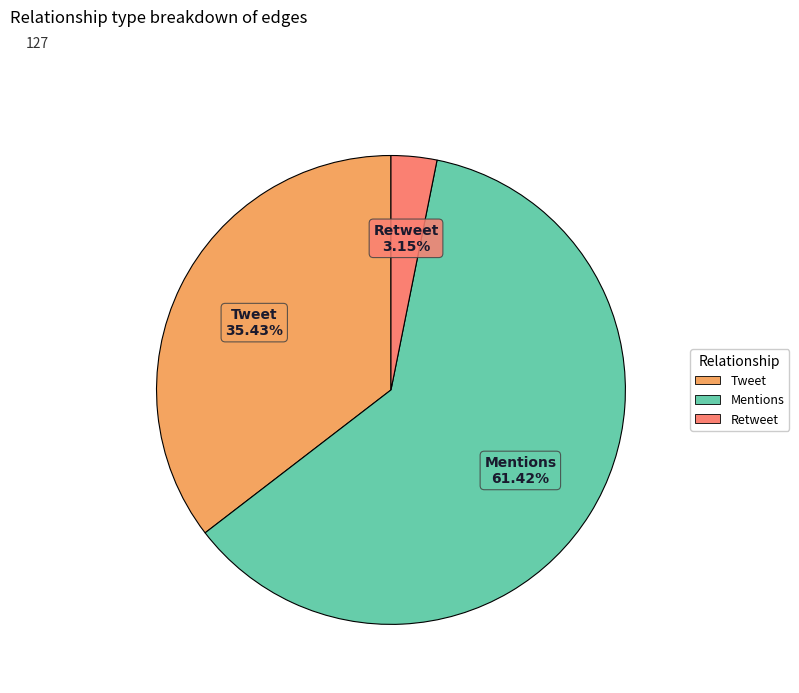

How many segments does this pie chart have?

3